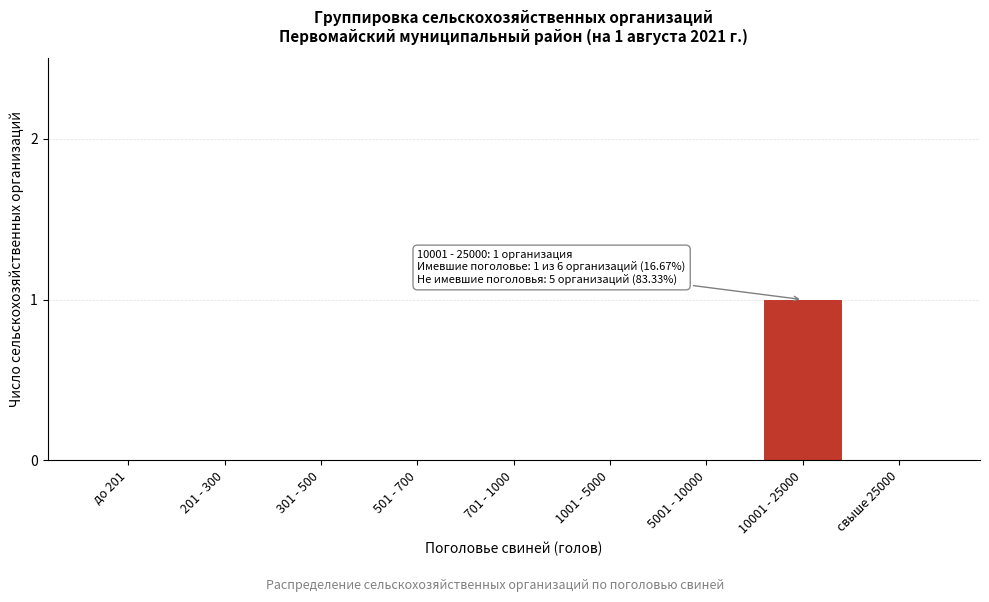

Reading right to left, what are all the values shown in this chart?

свыше 25000=0	10001 - 25000=1	5001 - 10000=0	1001 - 5000=0	701 - 1000=0	501 - 700=0	301 - 500=0	201 - 300=0	до 201=0